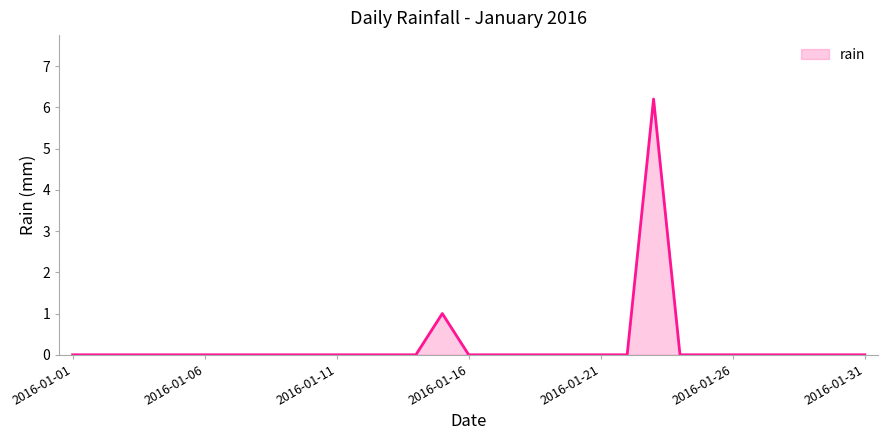

What is the sum of all values?

7.2